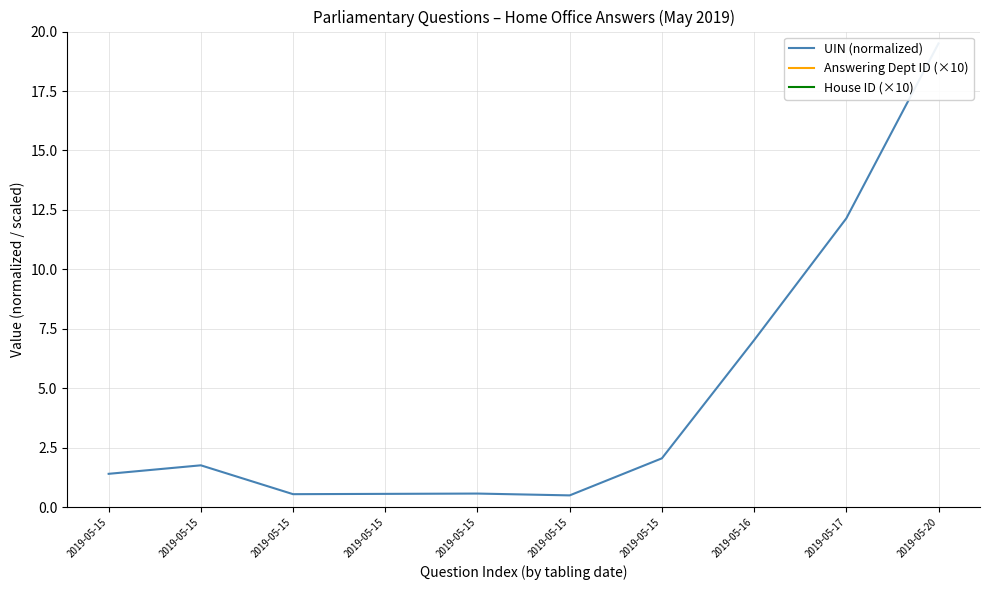

True or false: UIN (normalized) and Answering Dept ID (×10) intersect in this chart.

False